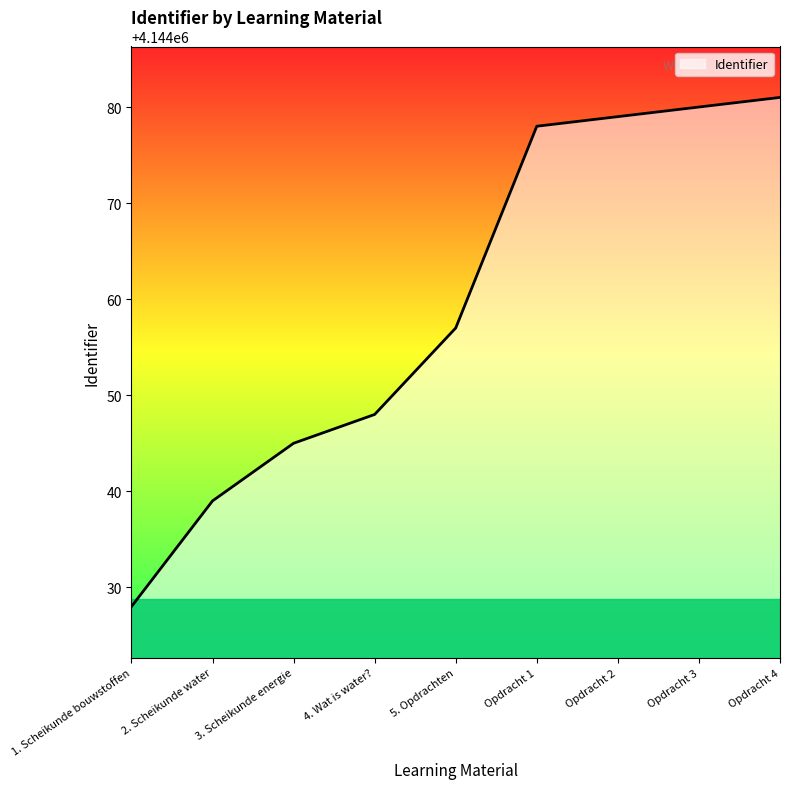

What position from the left is Opdracht 3?

8